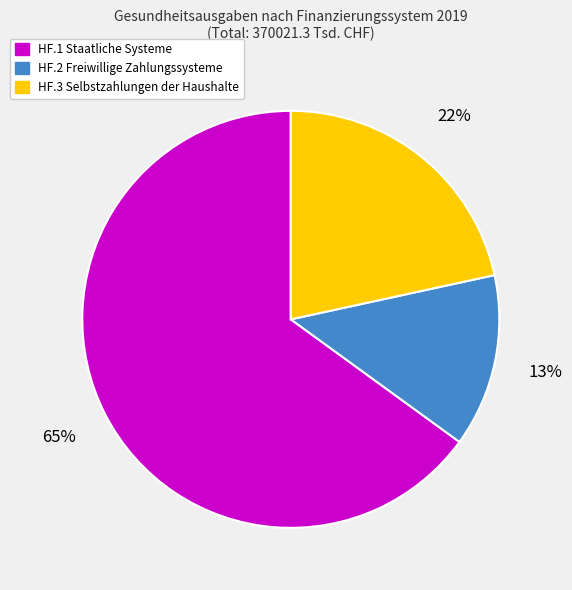

To the nearest percent, what is the difference between the HF.3 Selbstzahlungen der Haushalte and HF.1 Staatliche Systeme slice percentages?

43%